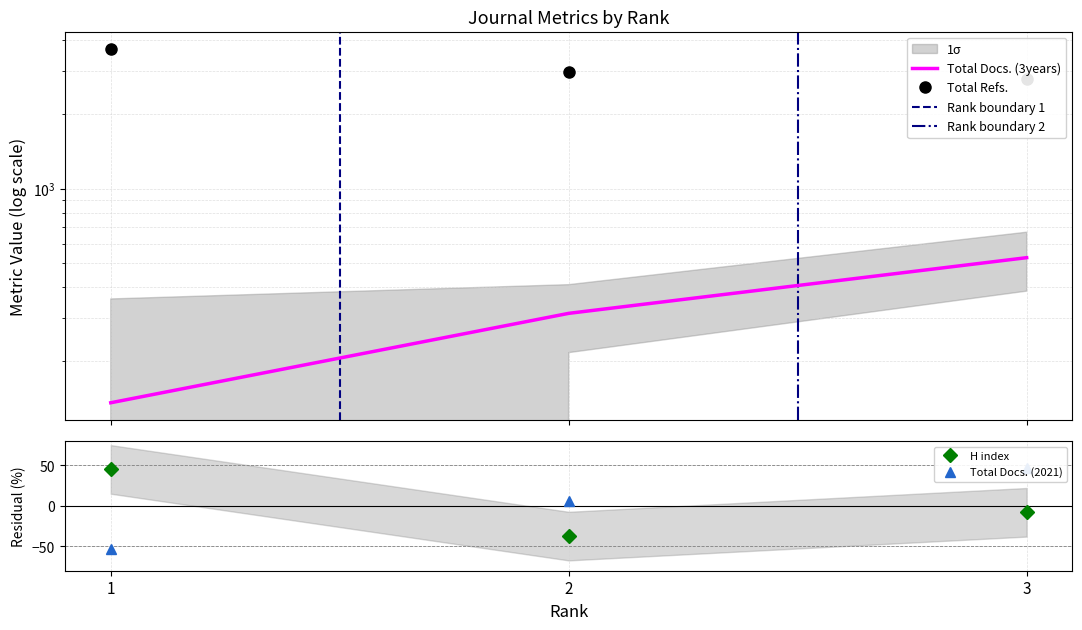

Which series has the largest range (max minus min)?

Total Refs.